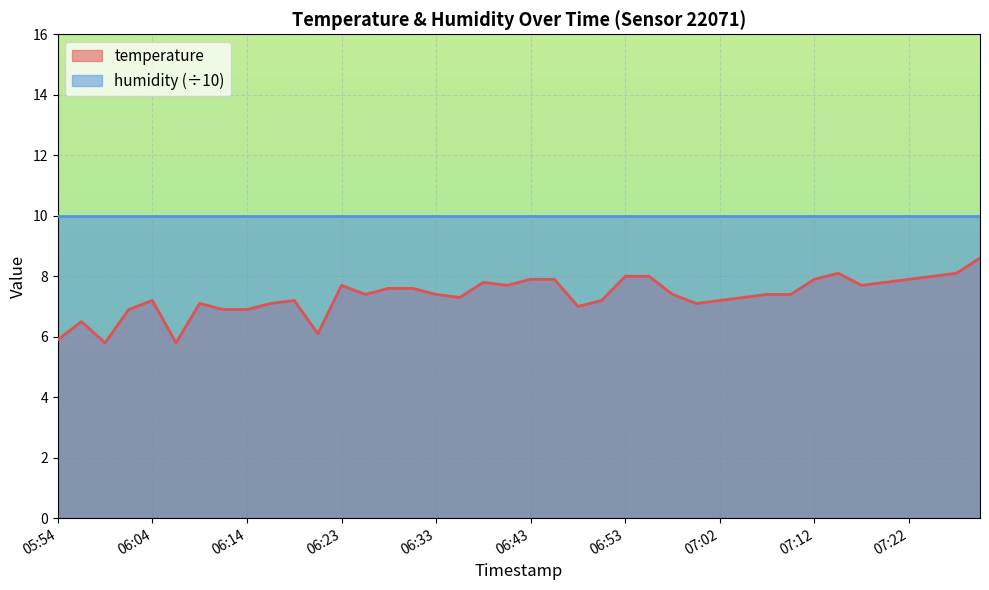

What is the sum of the values at 07:19 and 07:22?

15.7